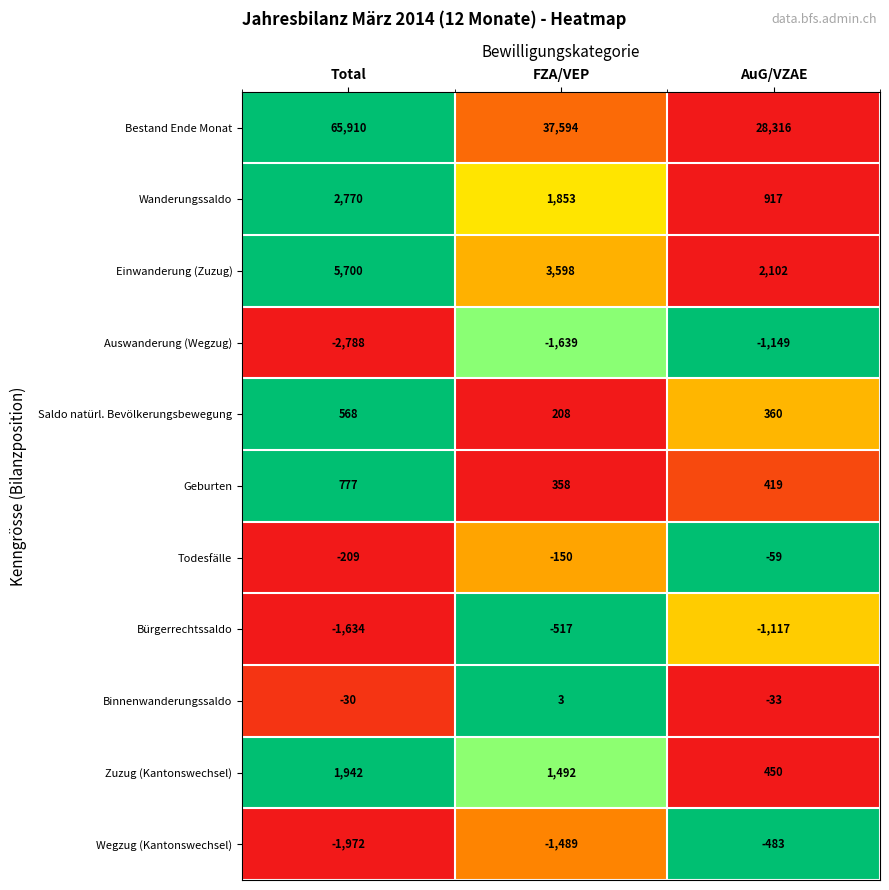

Between FZA/VEP and AuG/VZAE, which series saw the biggest shift?

Bestand Ende Monat